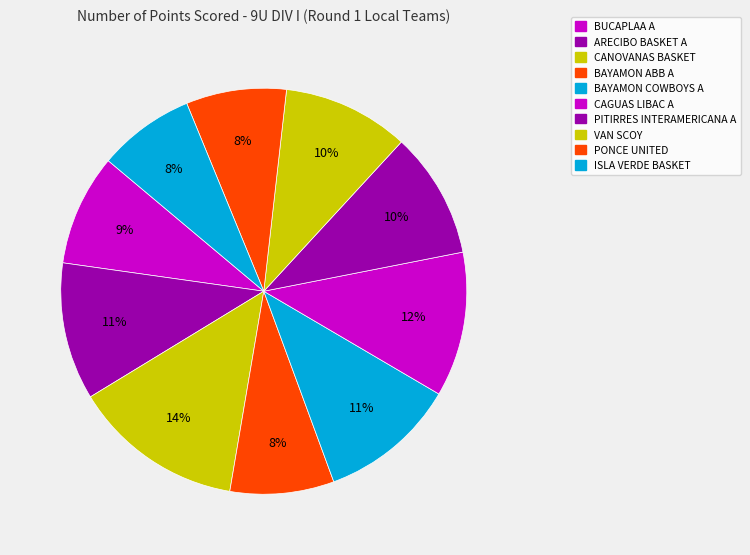

What percentage is the ISLA VERDE BASKET slice, to the nearest percent?

8%